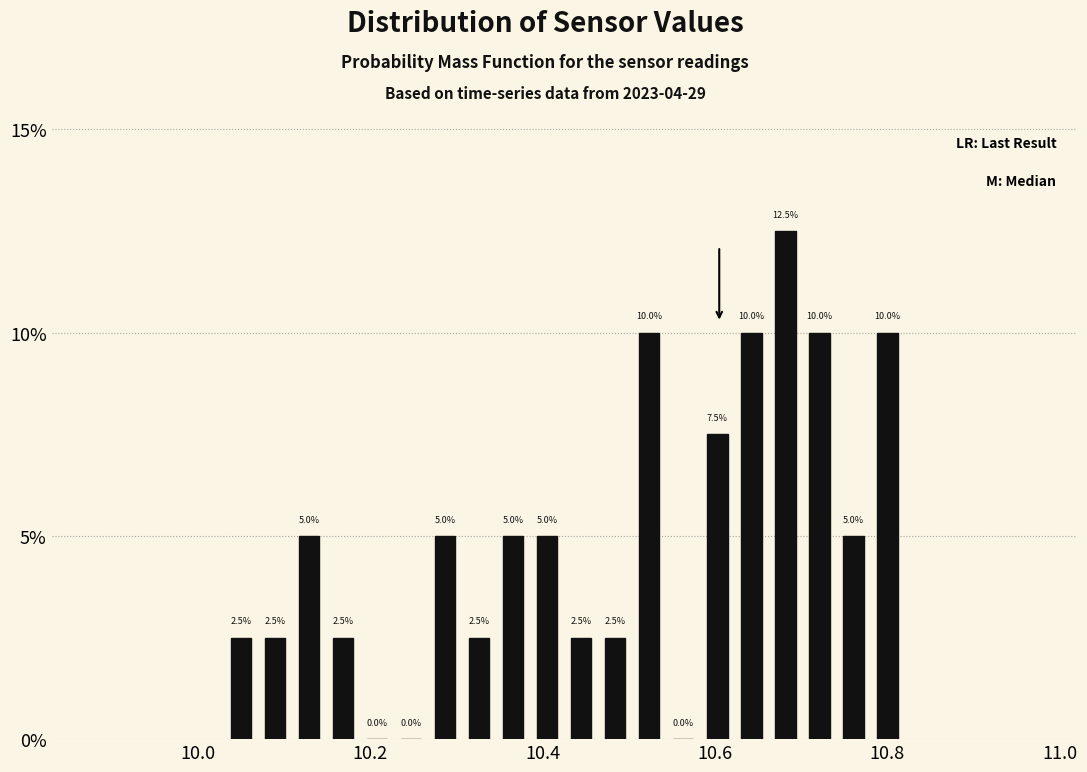

Read against the x-axis, roughly where is the centre of the tallest bar?

10.68